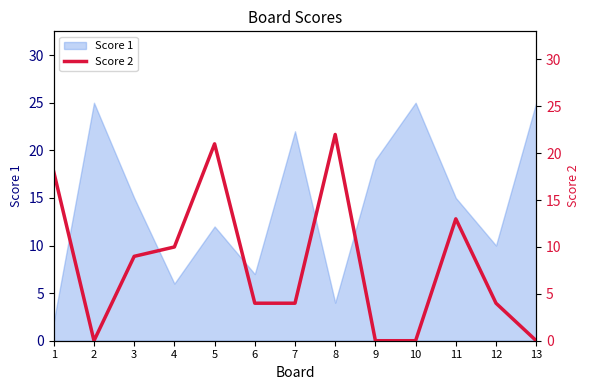

How many lines are shown in the chart?

1